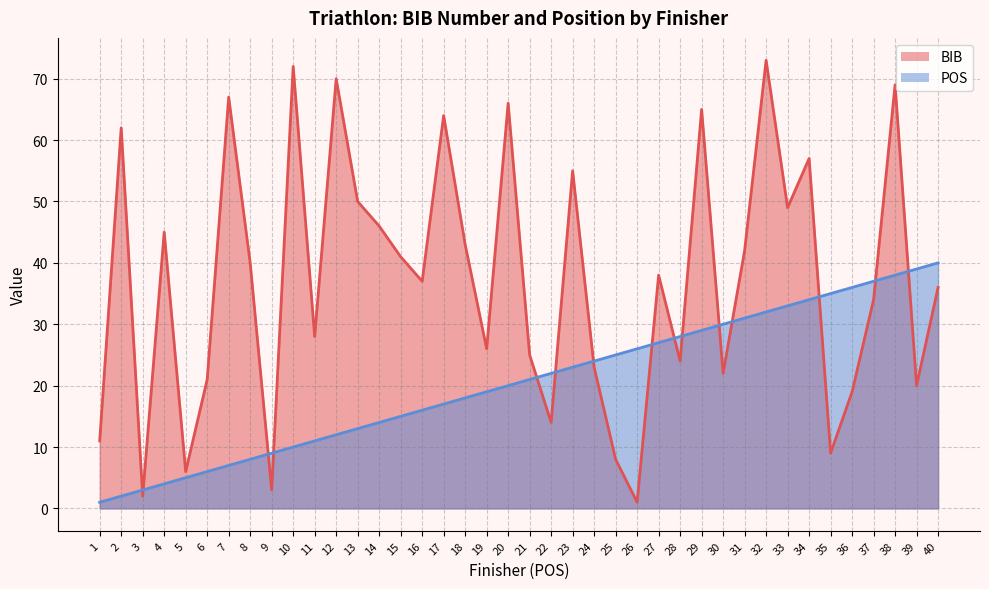

Between which two adjacent categories do BIB and POS first intersect?

2 and 3